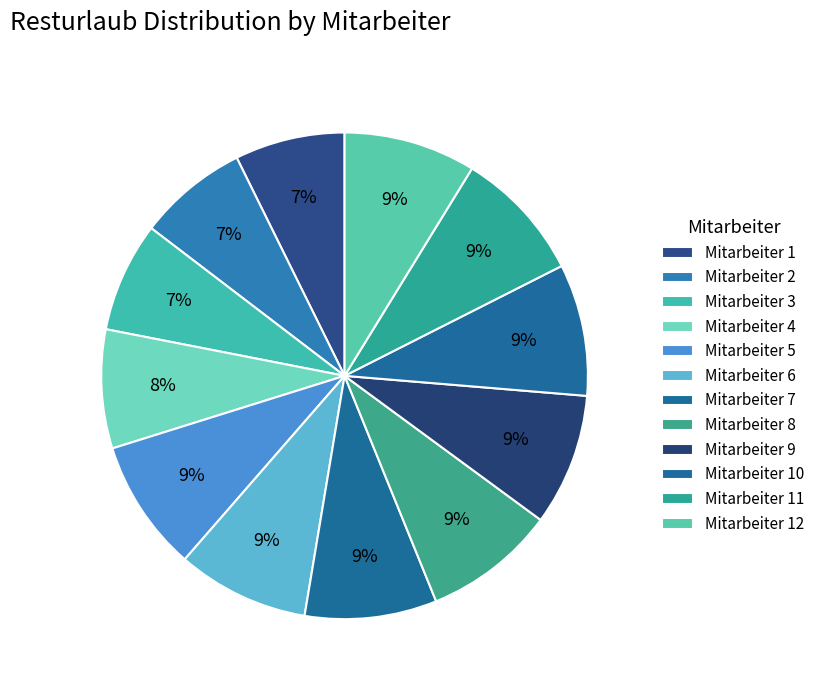

Count the number of slices in the pie.

12